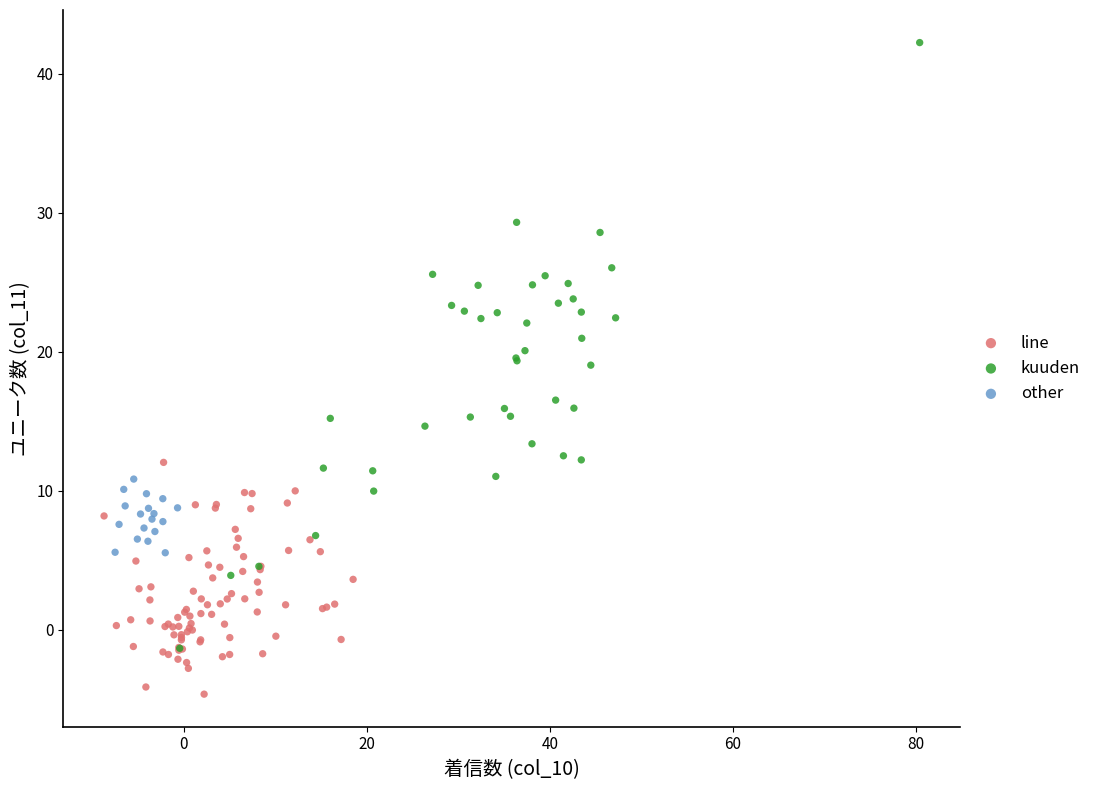

Which series reaches the maximum Y coordinate?

kuuden